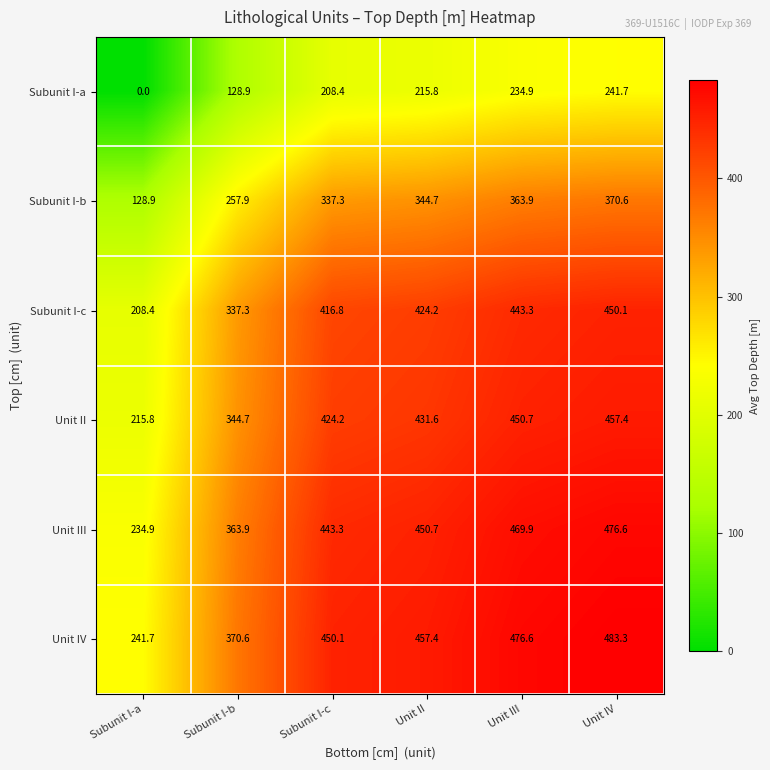

What is the difference between the highest and lowest values at Subunit I-a?

241.7